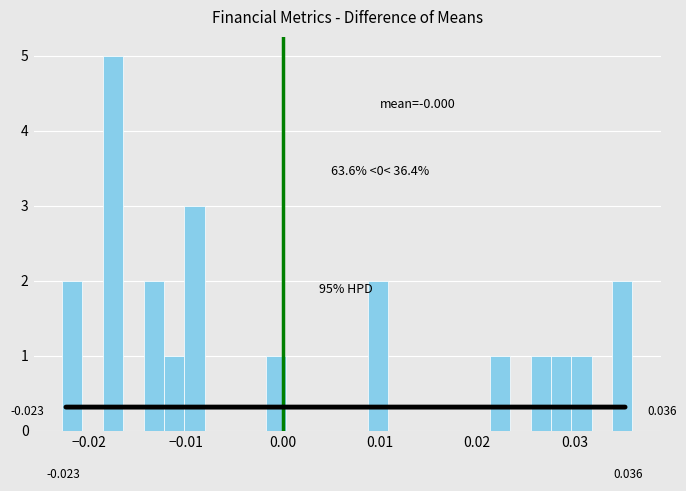

Around what value on the x-axis is the tallest bar? Give the approximate position of its centre, as read against the axis.

-0.018